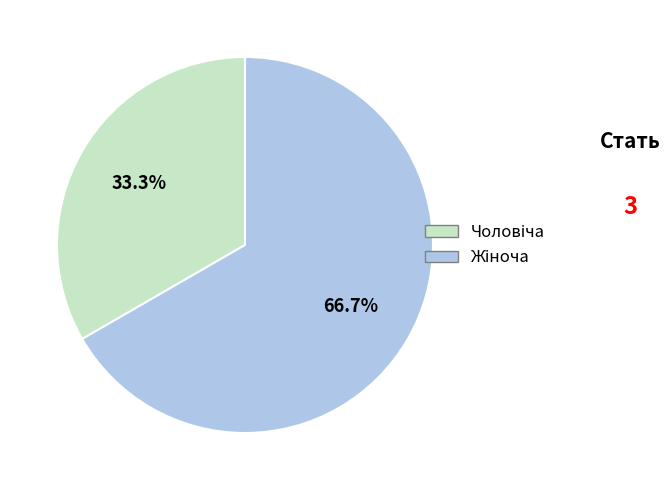

Does any single category account for the majority?

Yes